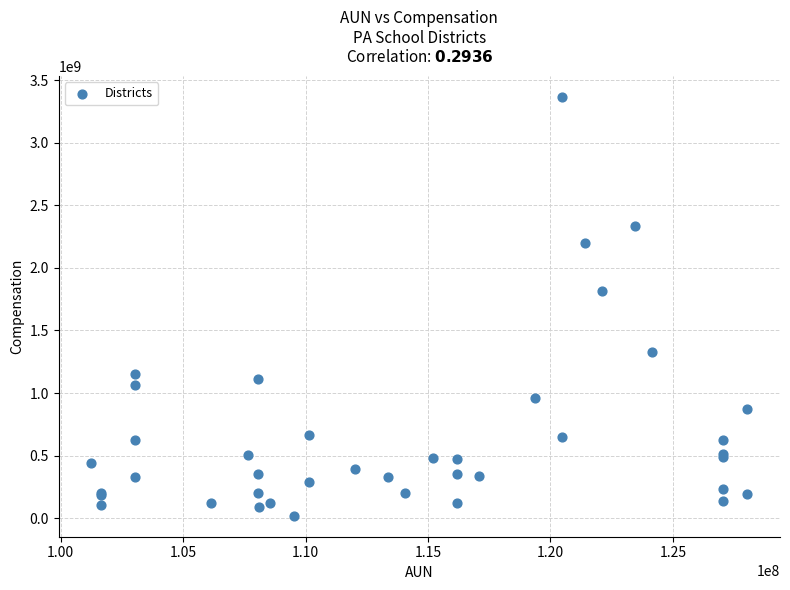

What Y value in the scatter plot is closest to 1692406321?

1811995381